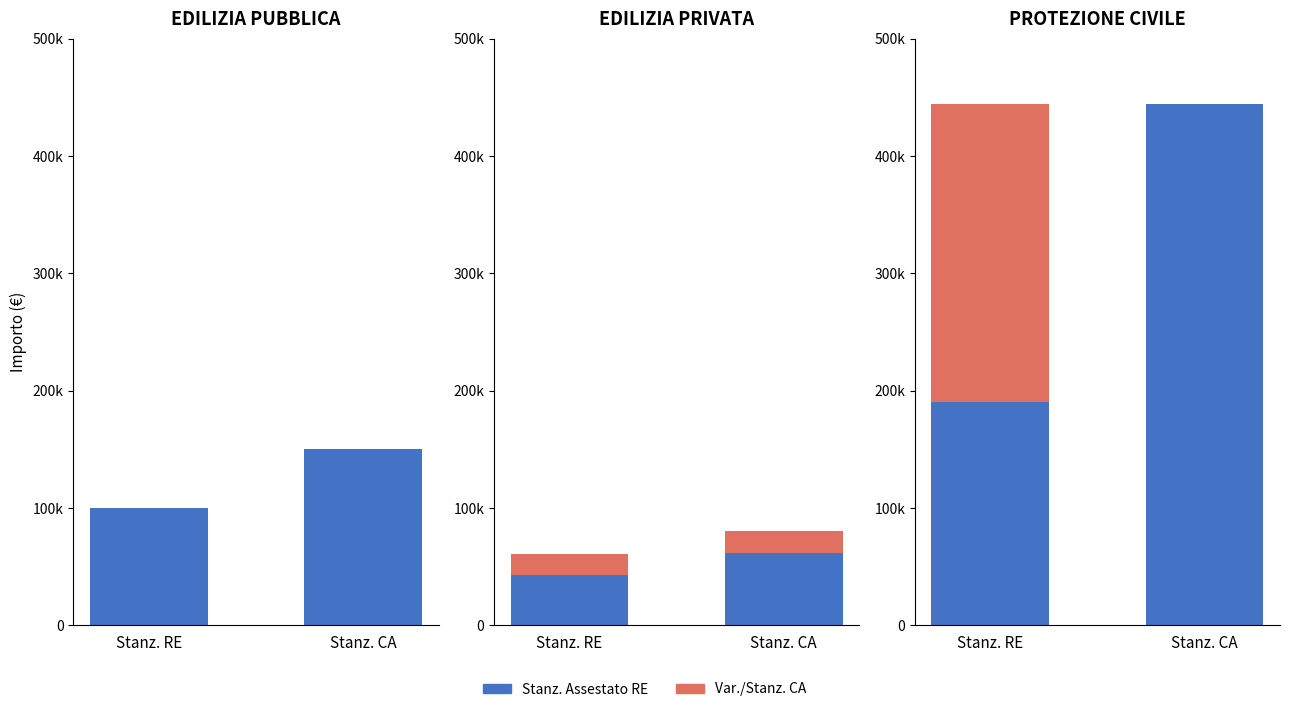

The value of Var. Stanz. at Stanz. CA is -79739. True or false?

False